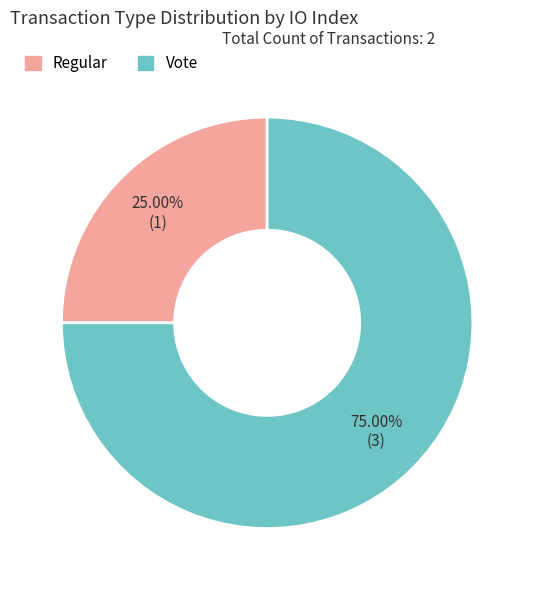

What percentage do Regular and Vote together represent?

100.0%